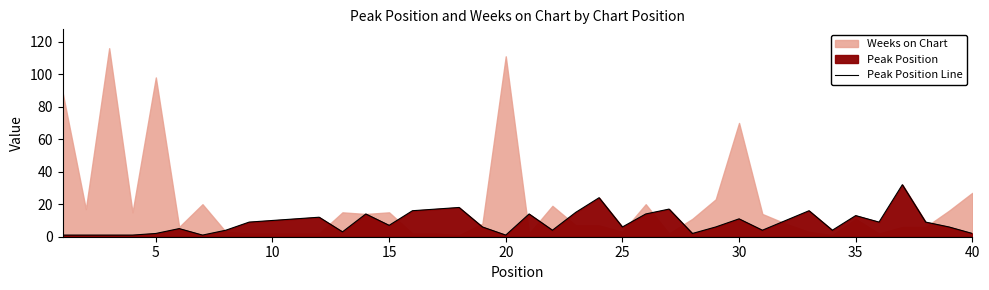

Does the chart display data point markers on the line(s)?

No